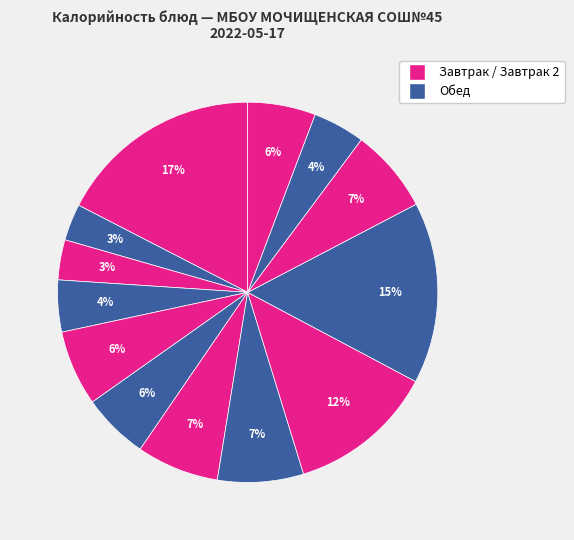

Count the number of slices in the pie.

13